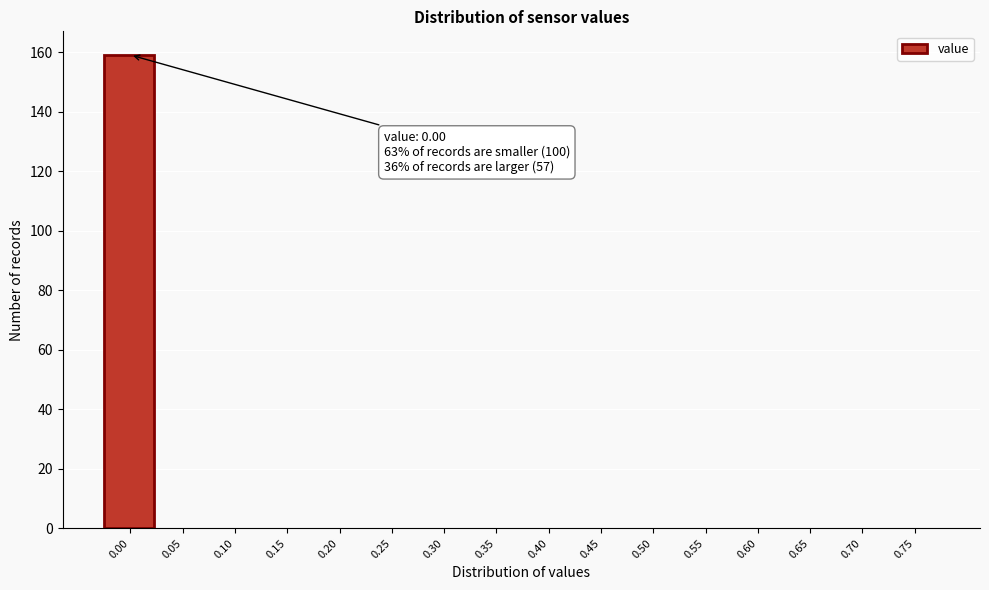

Reading left to right, list all the values displayed in this chart.

0.00=159	0.05=0	0.10=0	0.15=0	0.20=0	0.25=0	0.30=0	0.35=0	0.40=0	0.45=0	0.50=0	0.55=0	0.60=0	0.65=0	0.70=0	0.75=0